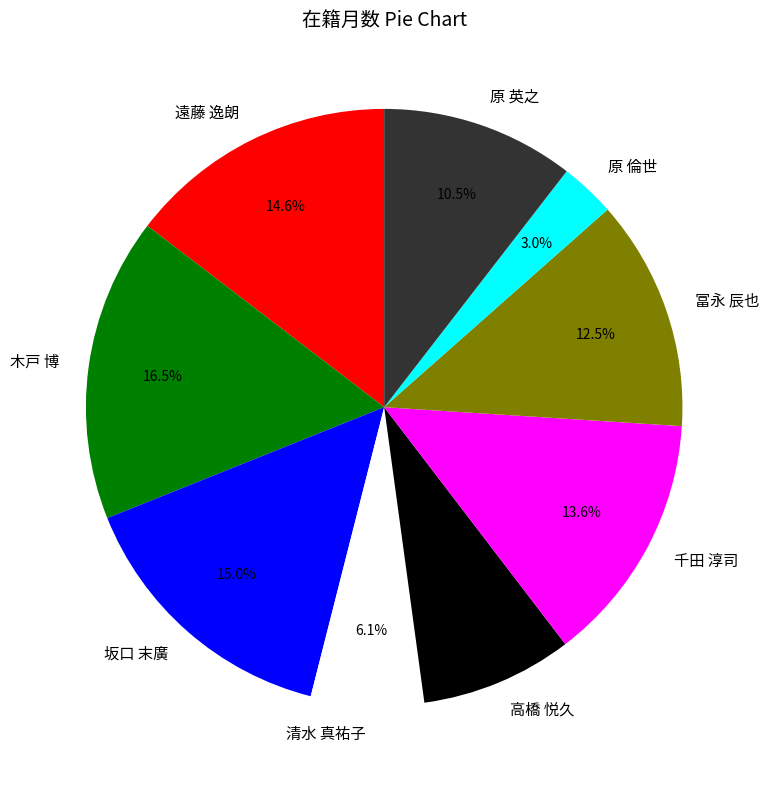

Which slice is the smallest?

原 倫世